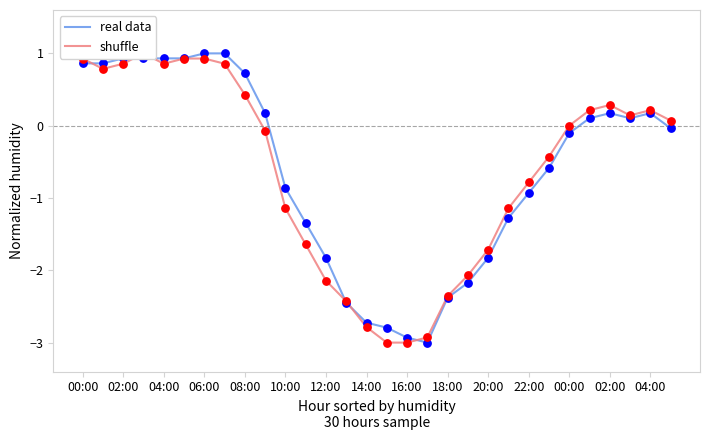

Which series reaches the maximum Y coordinate?

real data